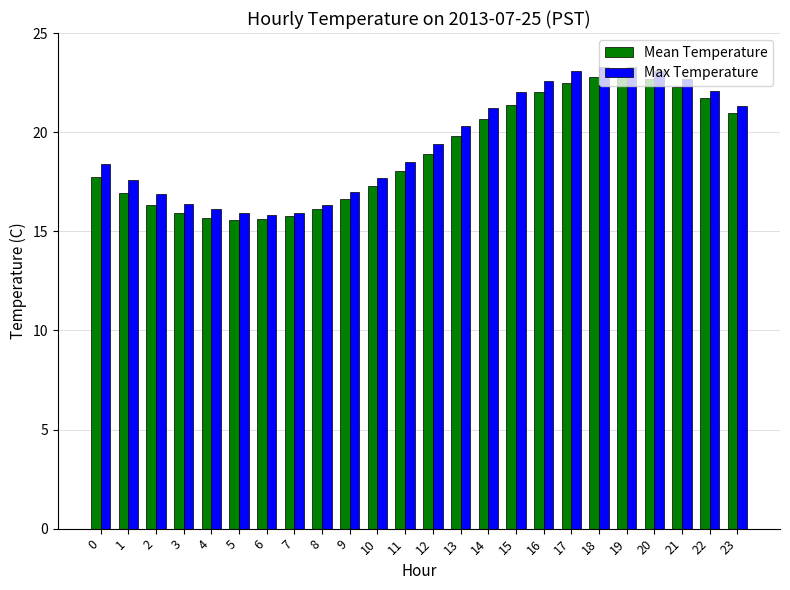

Is it true that Max Temperature equals 26.3 at 3?

False